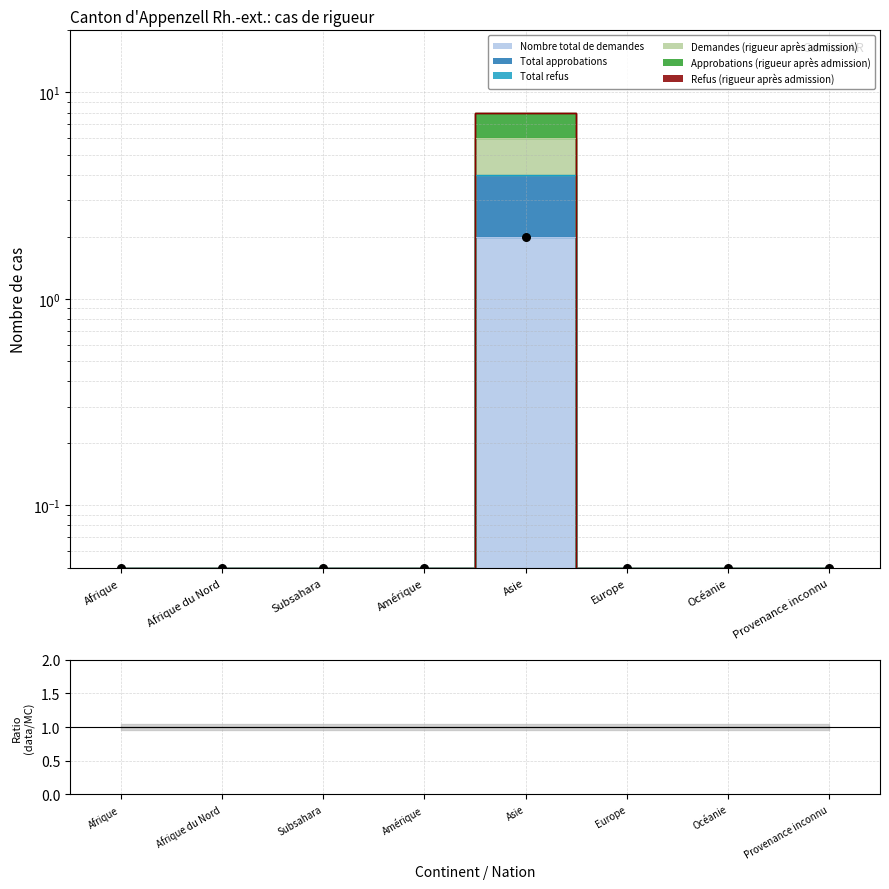

At which category is the sum across all series the highest?

Asie